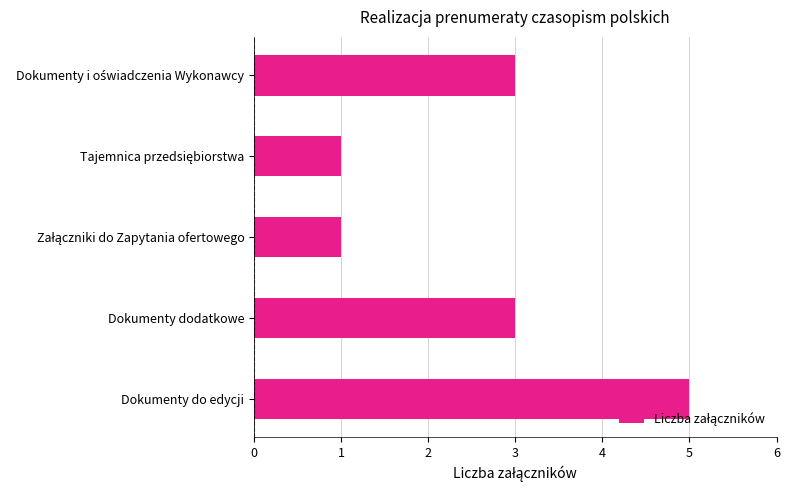

Reading bottom to top, what are all the values shown in this chart?

5	3	1	1	3